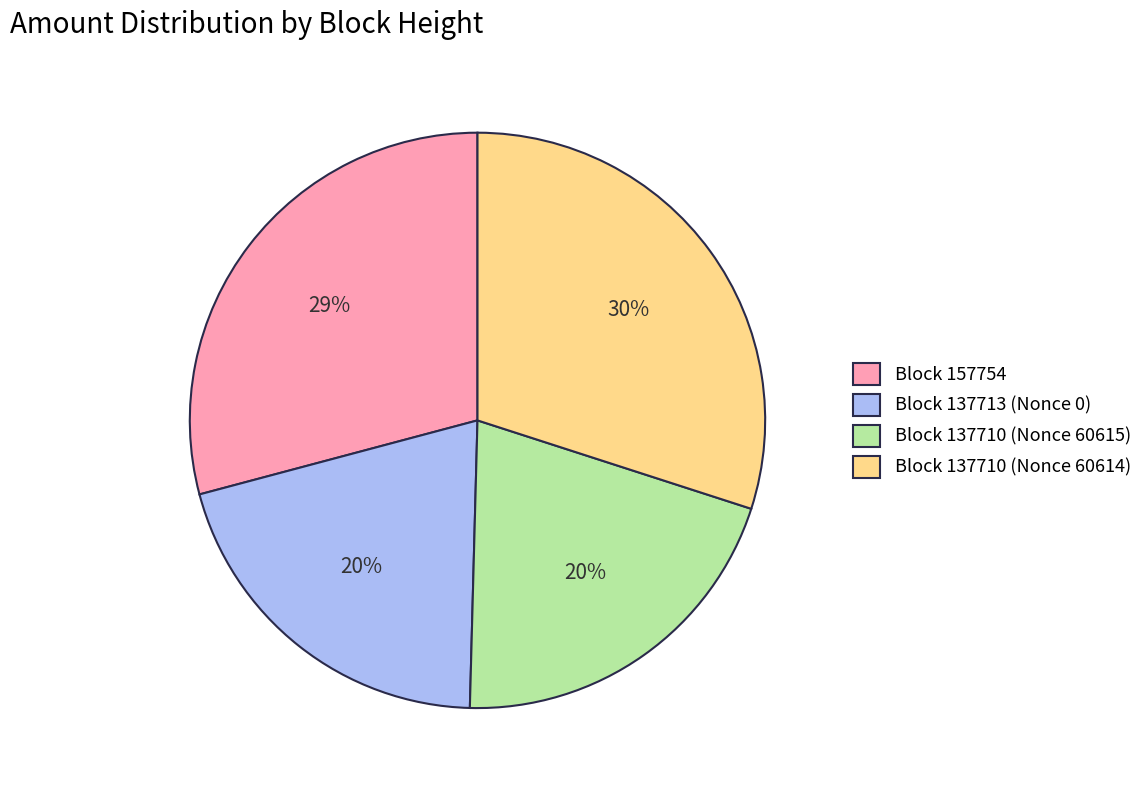

The Block 137710 (Nonce 60615) slice represents 34% of the pie. True or false?

False